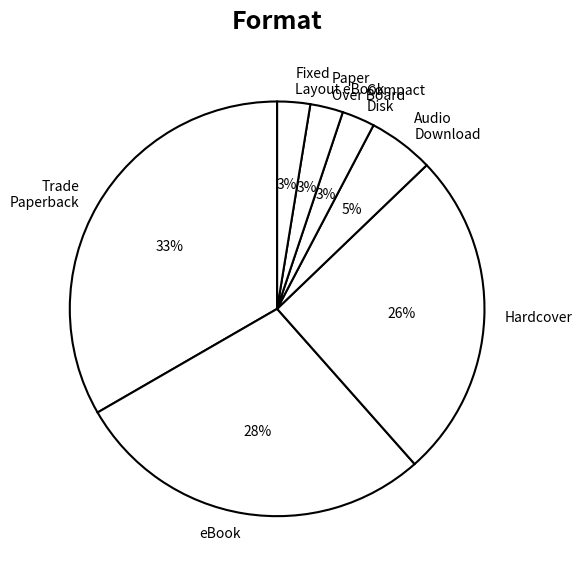

How many slices are in this pie chart?

7